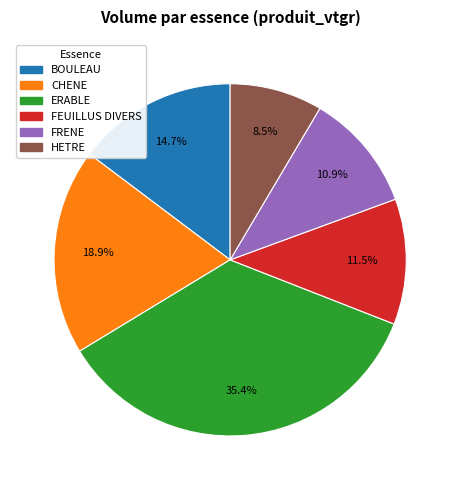

What is the smallest slice in the pie chart?

HETRE